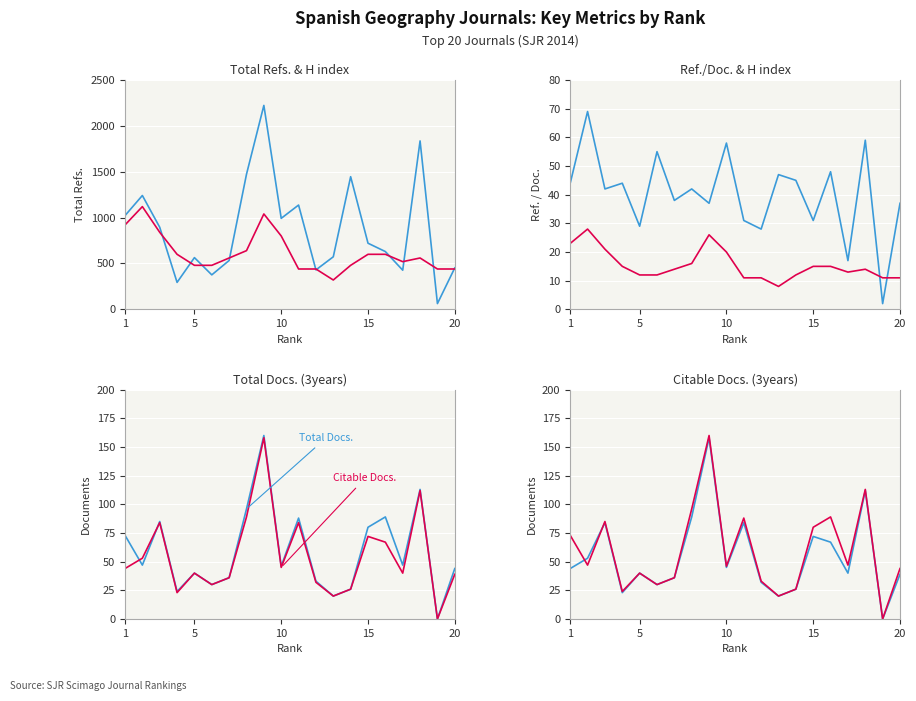

What is the difference between the maximum and minimum values in the Total Docs. (3years) series?

160